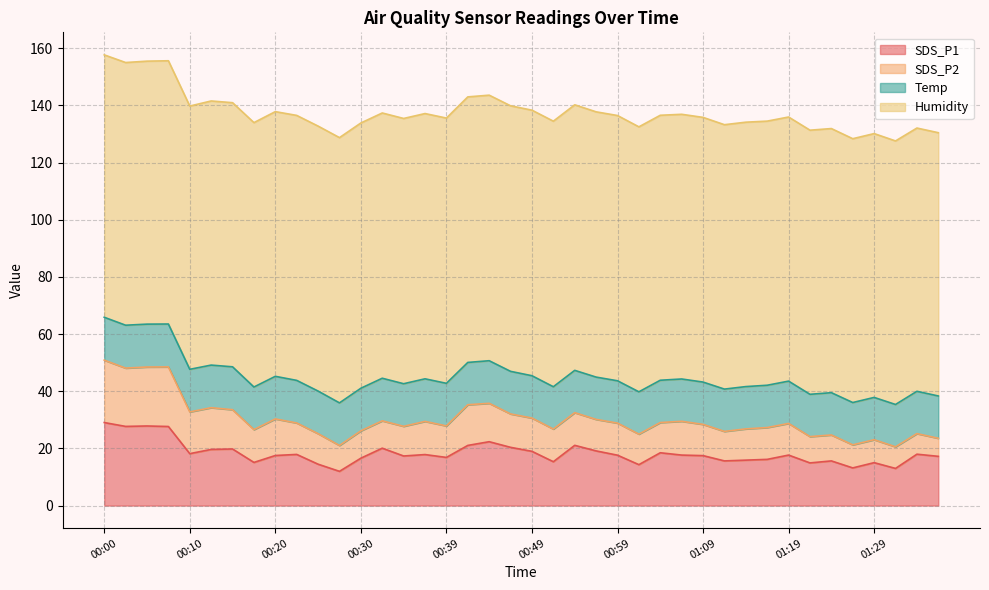

Is it true that SDS_P1 equals 17.4 at 00:35?

True